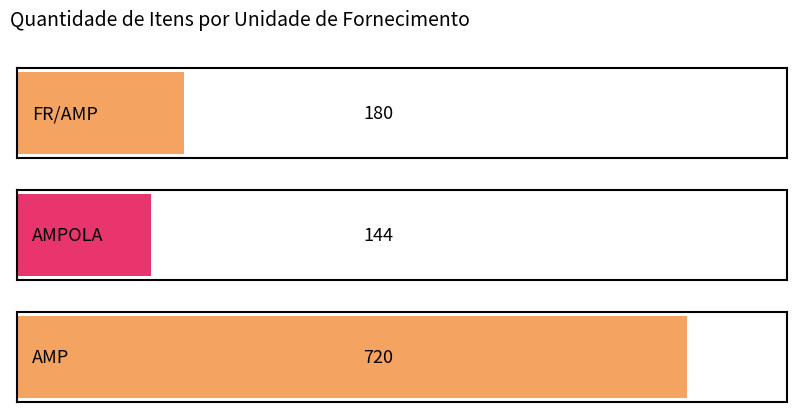

What is the sum of all values?

1044